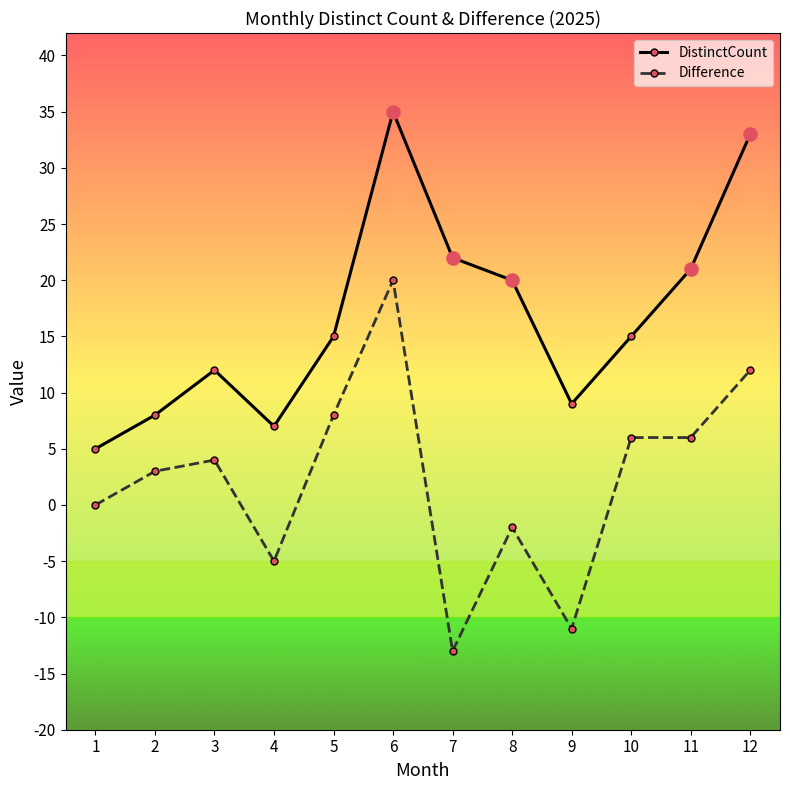

Which series has the largest range (max minus min)?

Difference